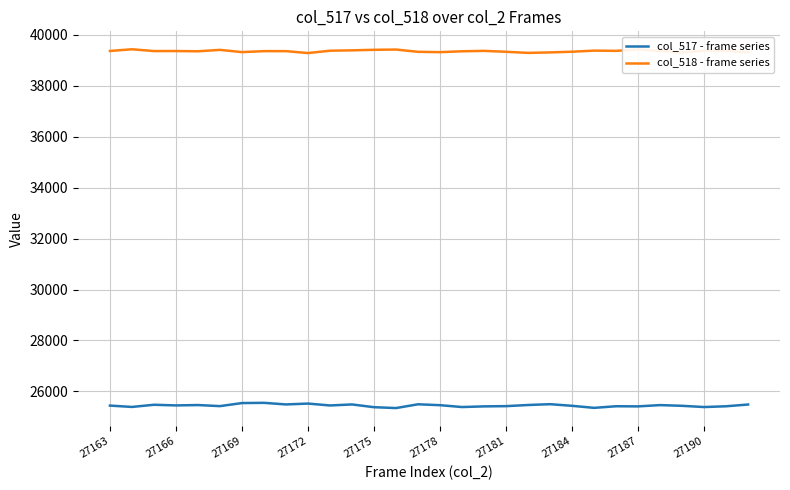

Which series has the widest spread of values?

col_517 - frame series